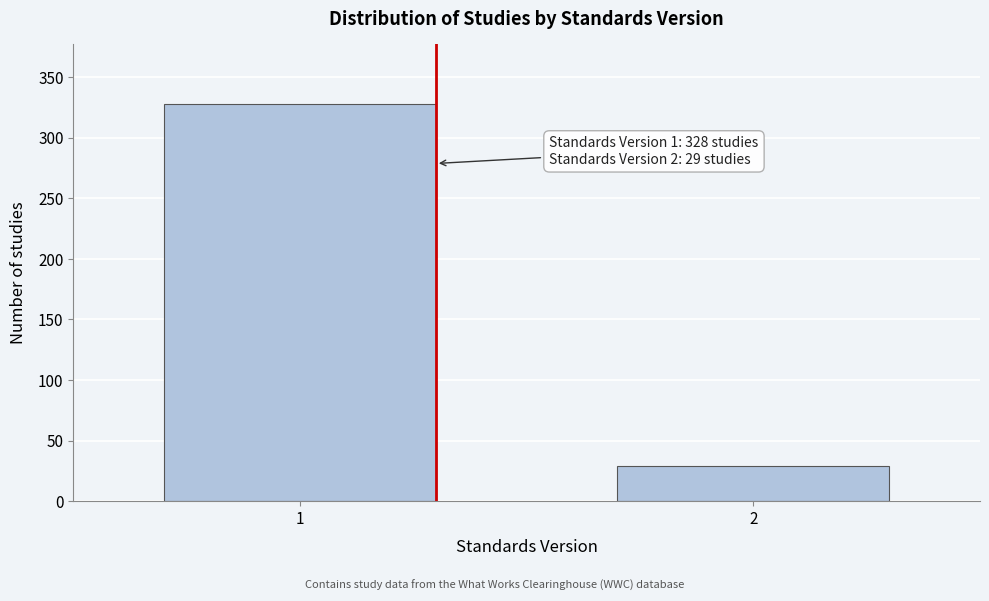

Reading left to right, what are all the values shown in this chart?

328	29